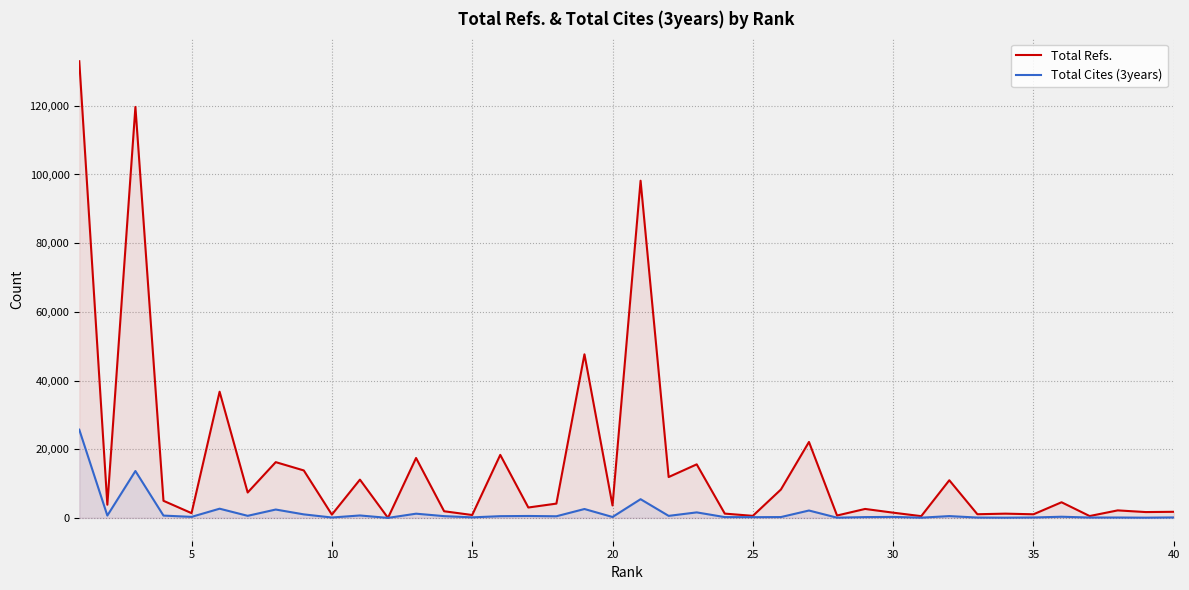

True or false: Total Cites (3years) has more than 1 interior local peaks.

True